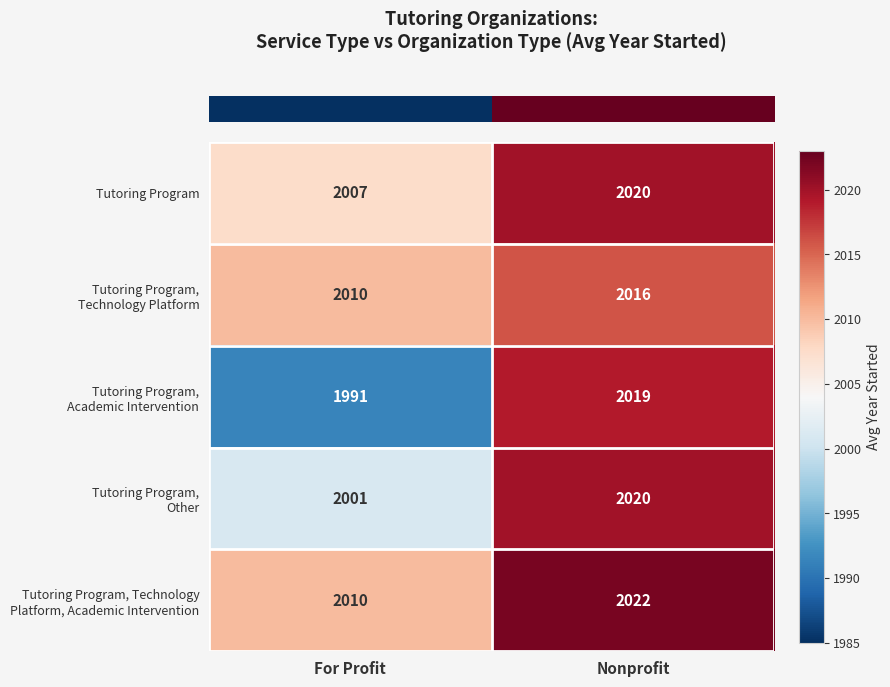

What is the maximum value shown in the chart?

2022